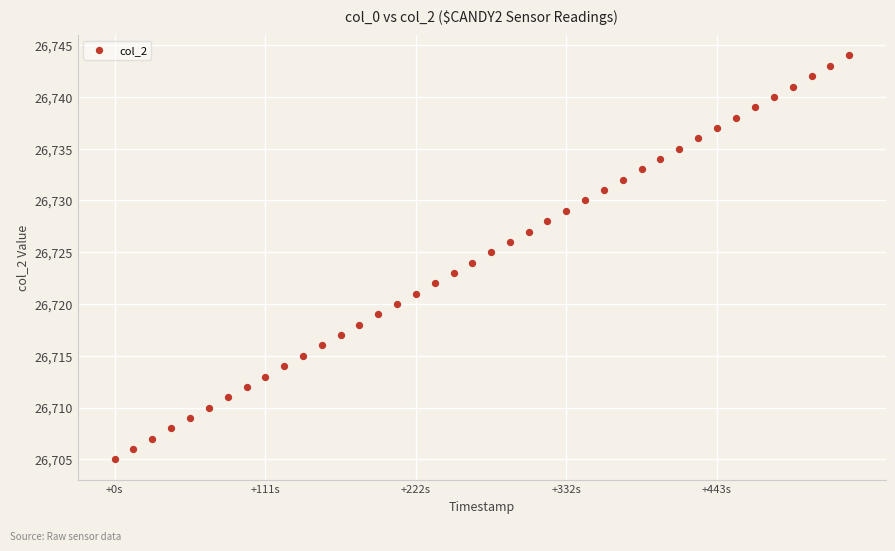

What is the range of Y values (max minus min)?

39